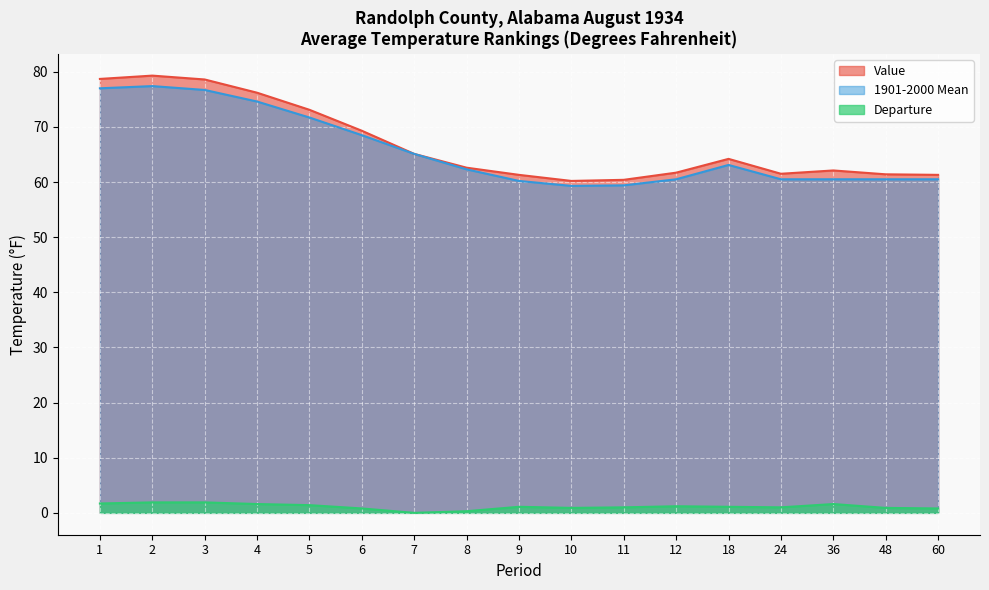

At how many categories does at least one series exceed 74?

4